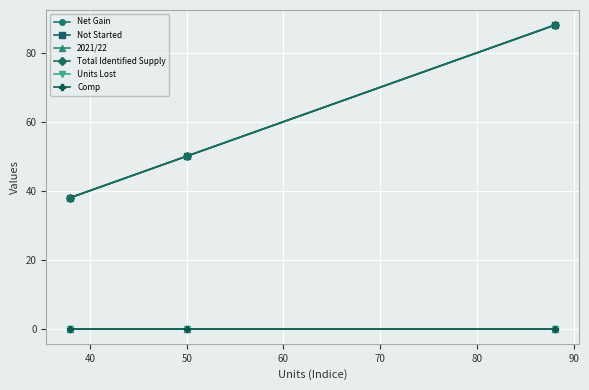

Does the chart have visible grid lines?

Yes